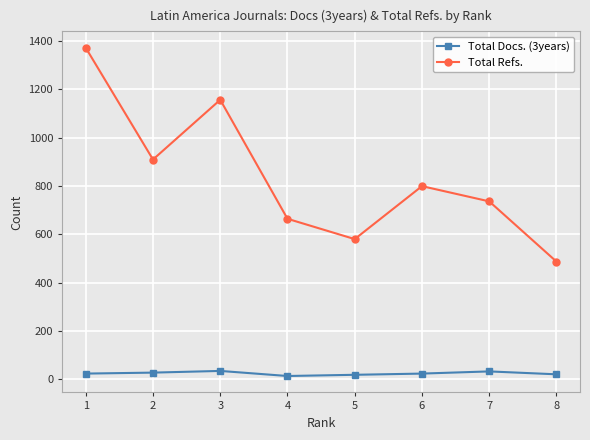

At which category is the sum across all series the highest?

1